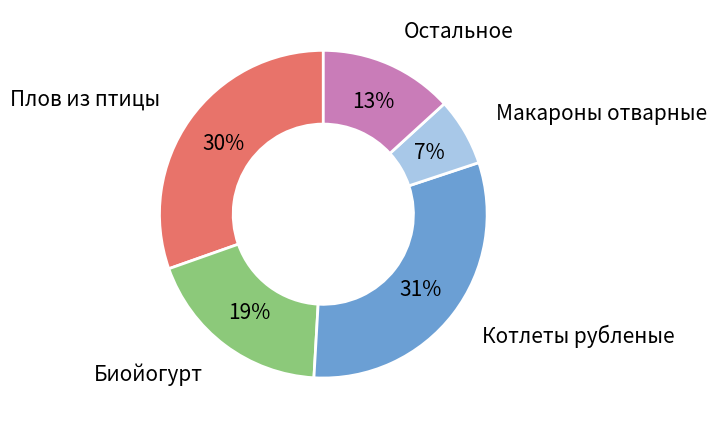

Is there any slice that represents more than half of the pie?

No